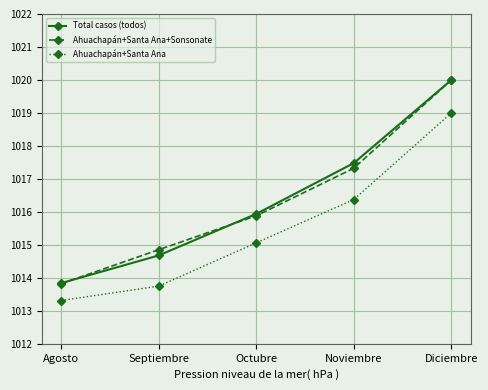

What is the difference between the highest and lowest values at Agosto?

0.5